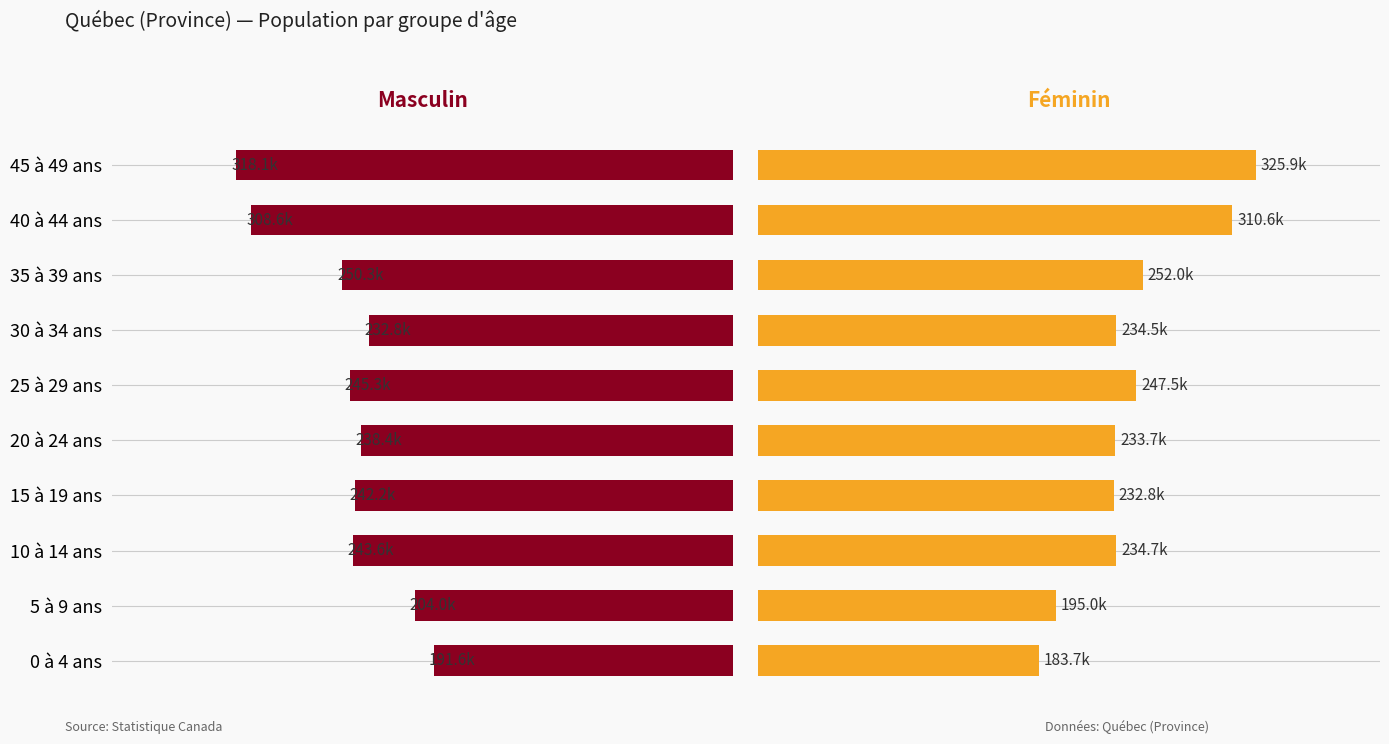

How many data points in Féminin are above 234655?

4